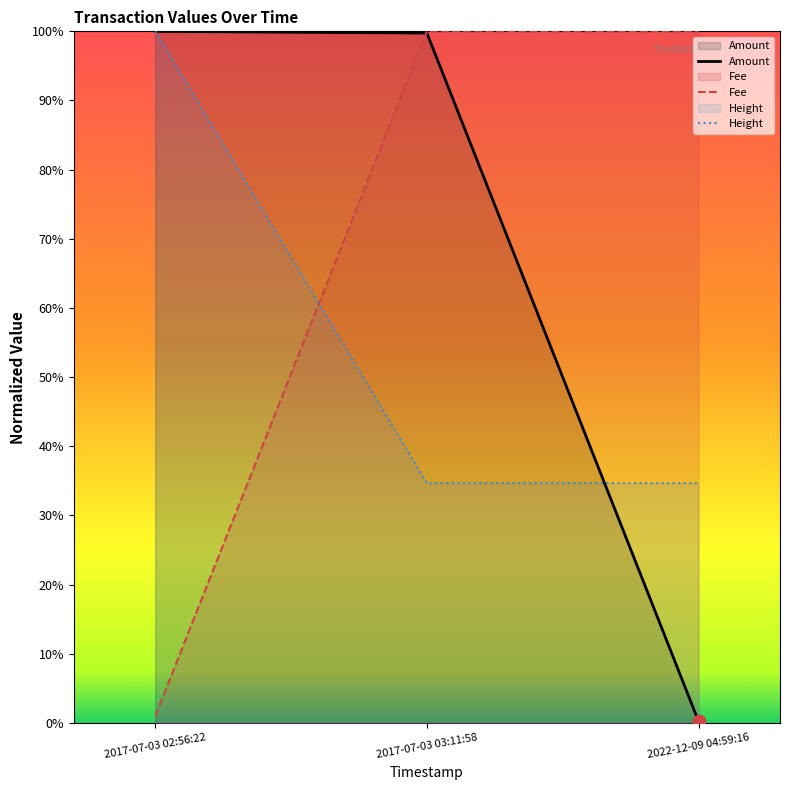

What is the total value across all series at 2017-07-03 03:11:58?

2.3